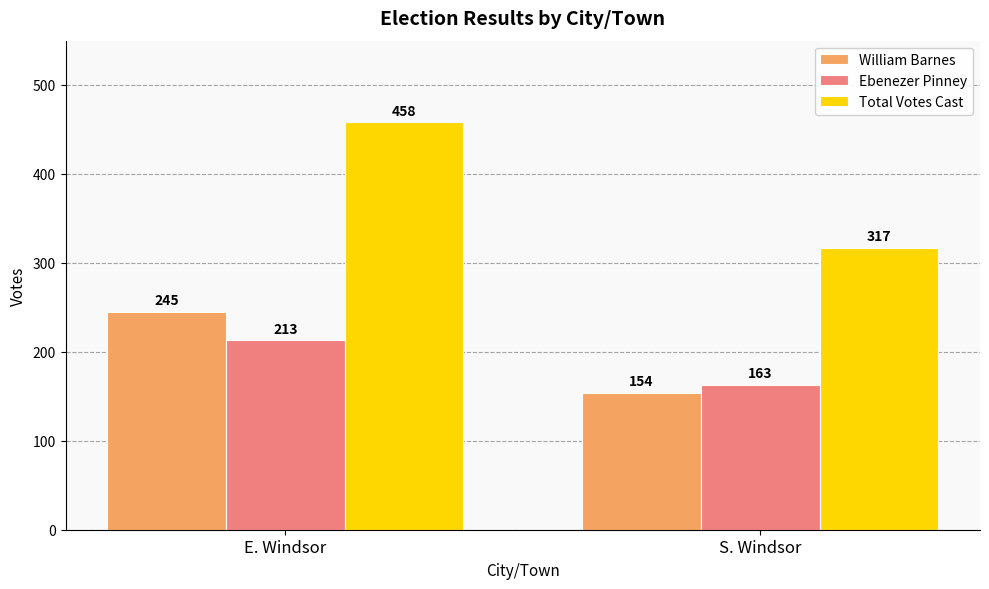

What is the label of the 1st bar from the right?

S. Windsor